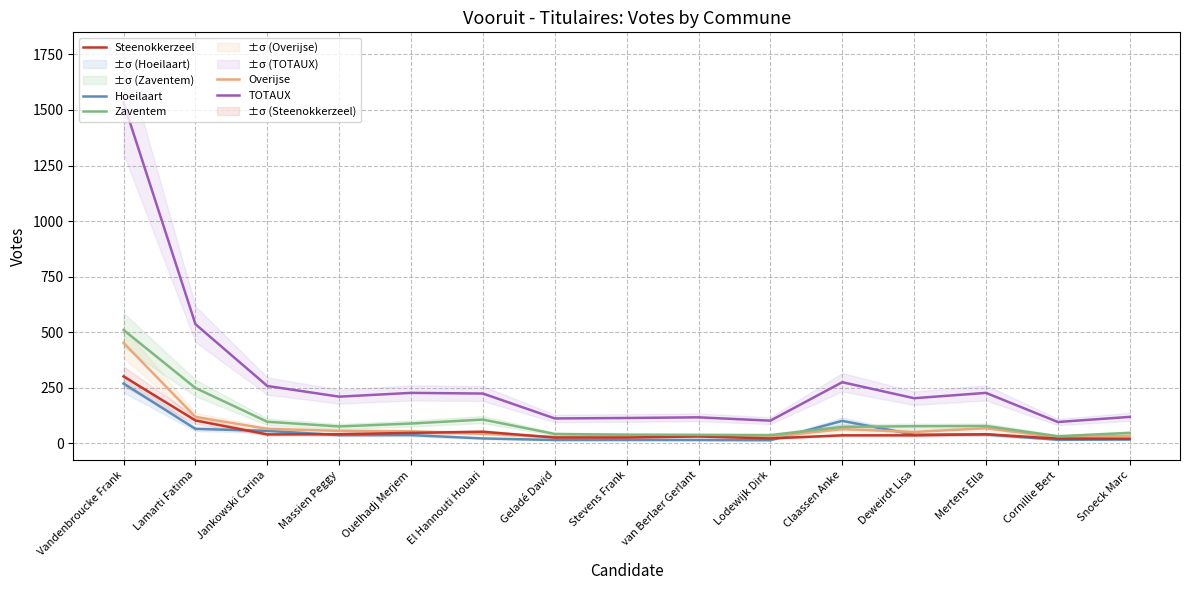

At Massien Peggy, list the series in order from largest to smallest.

TOTAUX, Zaventem, Overijse, Steenokkerzeel, Hoeilaart